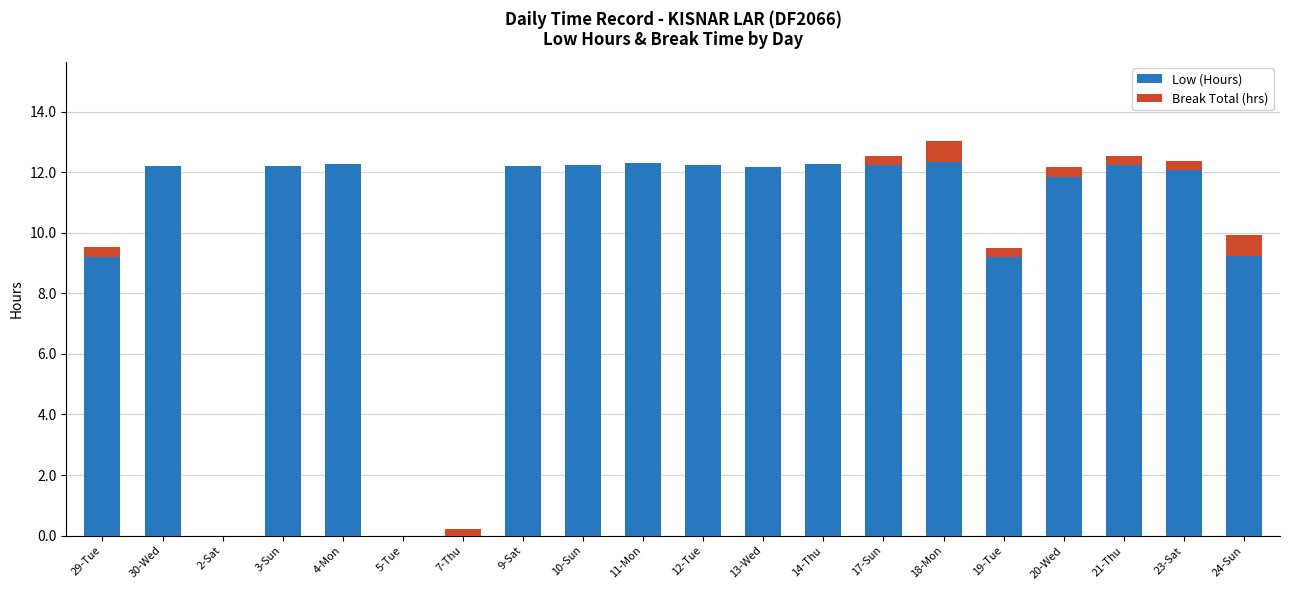

At which category is the sum across all series the highest?

18-Mon